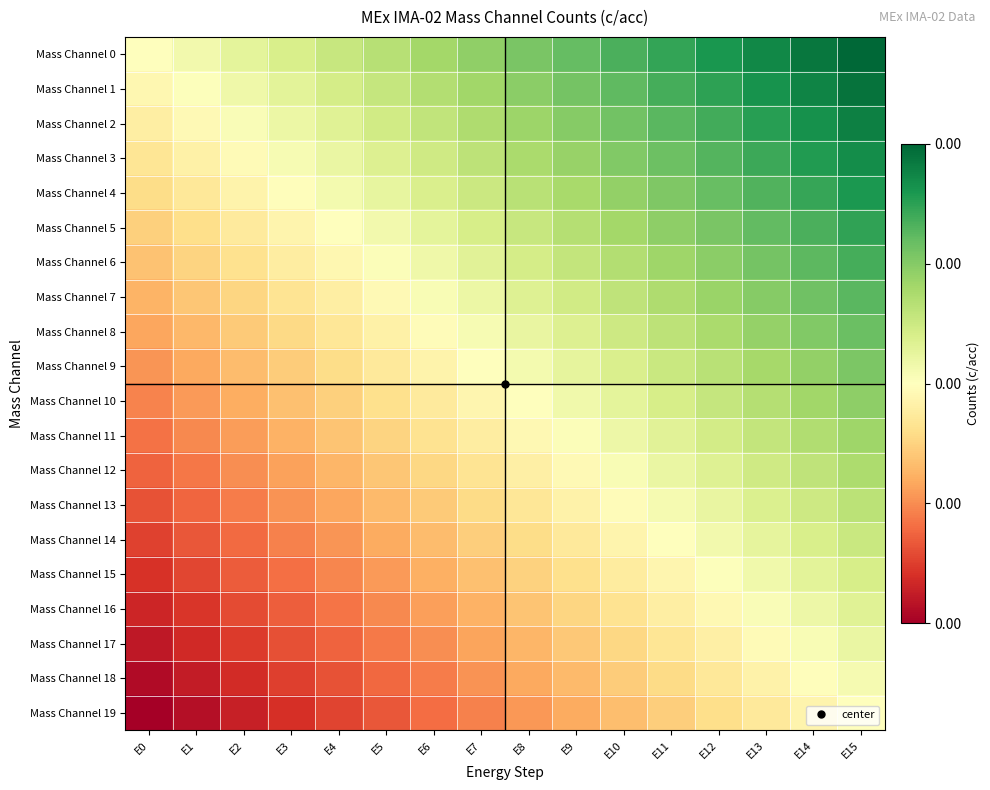

Which series has the largest range (max minus min)?

Mass Channel 0